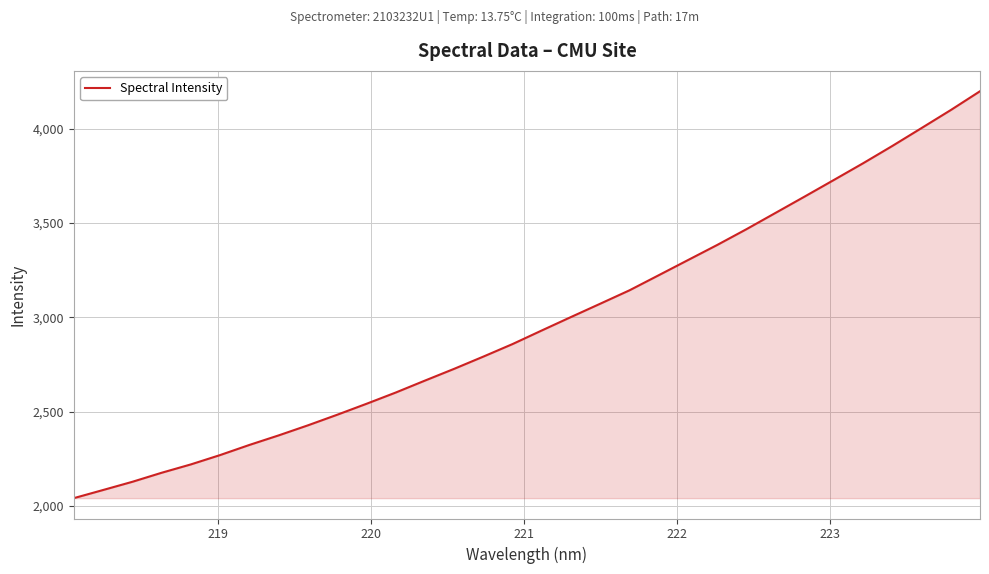

What is the smallest value displayed?

2040.5